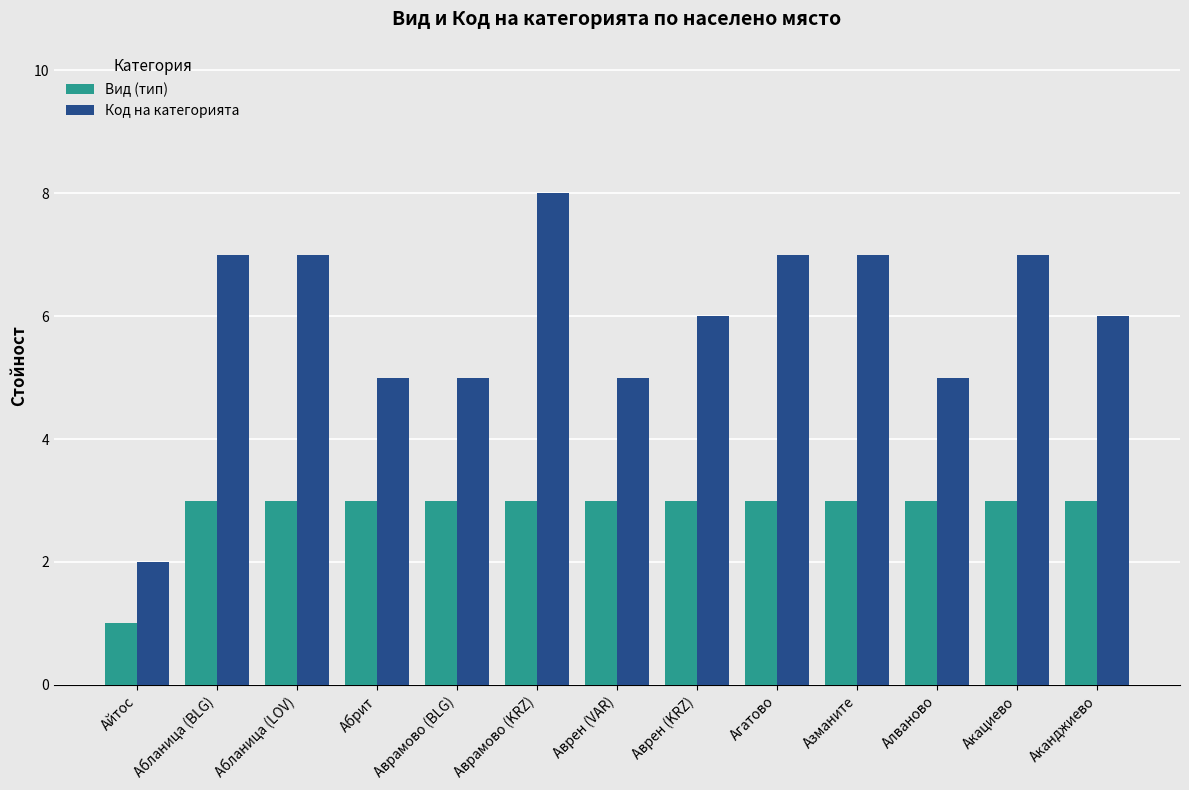

Is the value of Вид (тип) at Аврамово (KRZ) greater than the value of Код на категорията at Агатово?

No